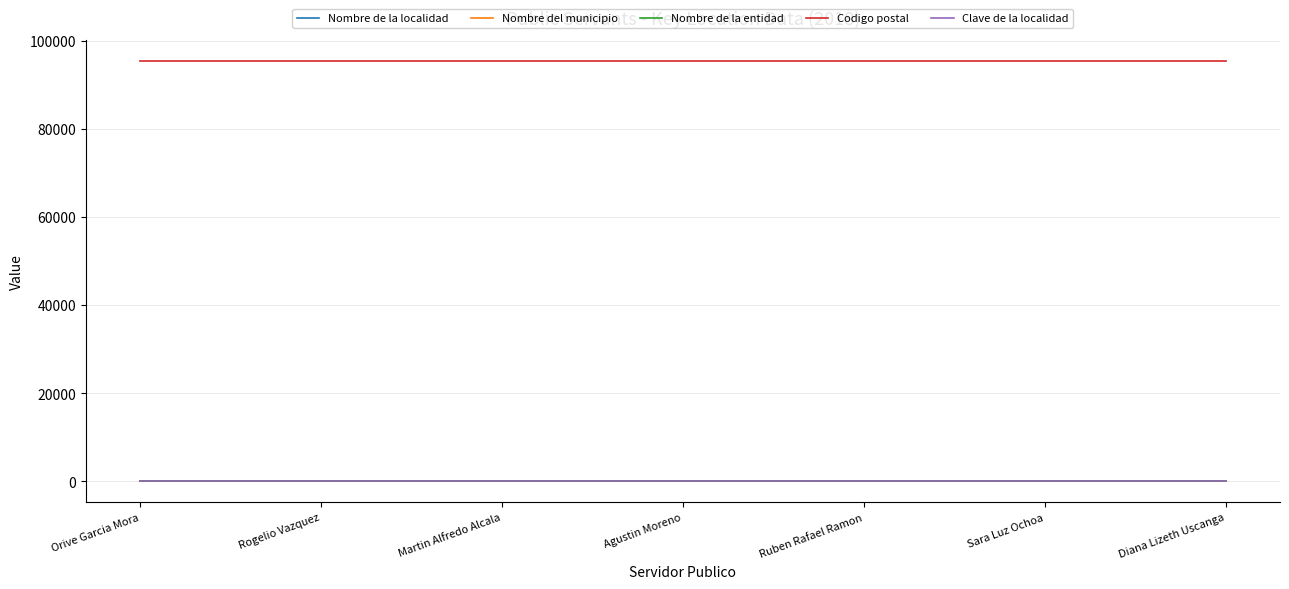

What is the value of the Nombre de la localidad point at the 5th from the left?

1